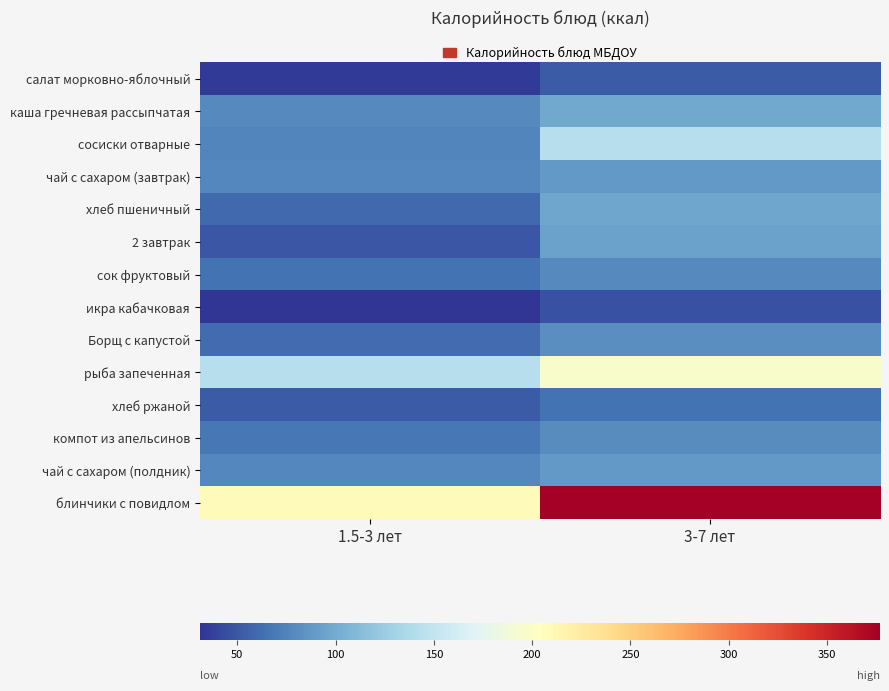

At 1.5-3 лет, list the series in order from largest to smallest.

блинчики с повидлом, рыба запеченная, каша гречневая рассыпчатая, чай с сахаром (завтрак), чай с сахаром (полдник), сосиски отварные, компот из апельсинов, сок фруктовый, Борщ с капустой, хлеб пшеничный, хлеб ржаной, 2 завтрак, салат морковно-яблочный, икра кабачковая